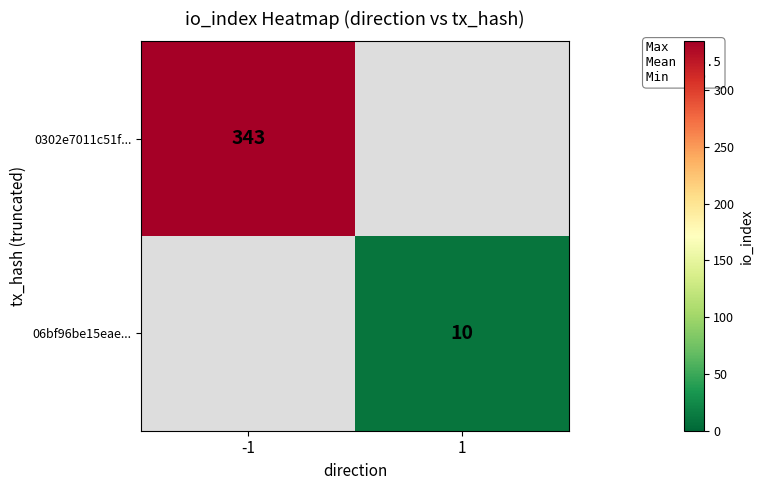

Is it true that 0302e7011c51f... equals 566.2 at -1?

False